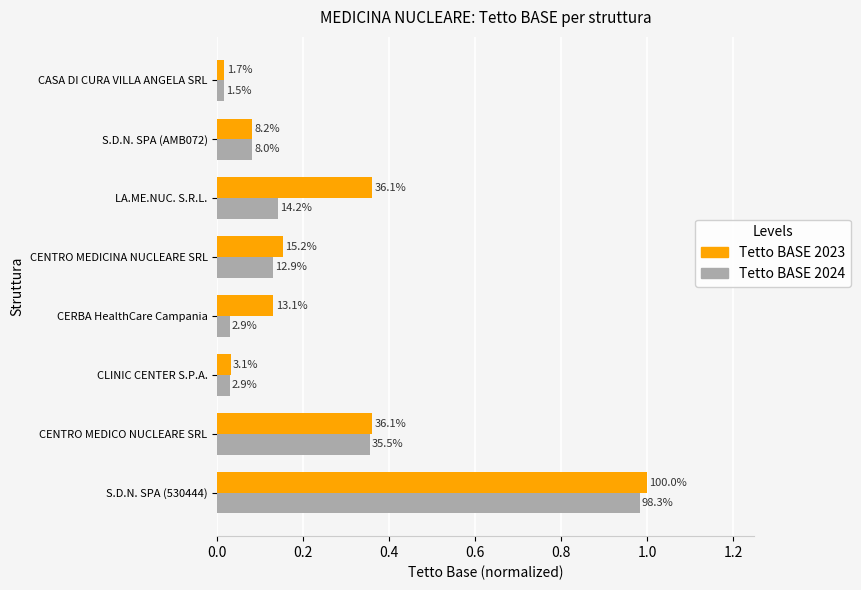

What position from the right is CERBA HealthCare Campania?

5